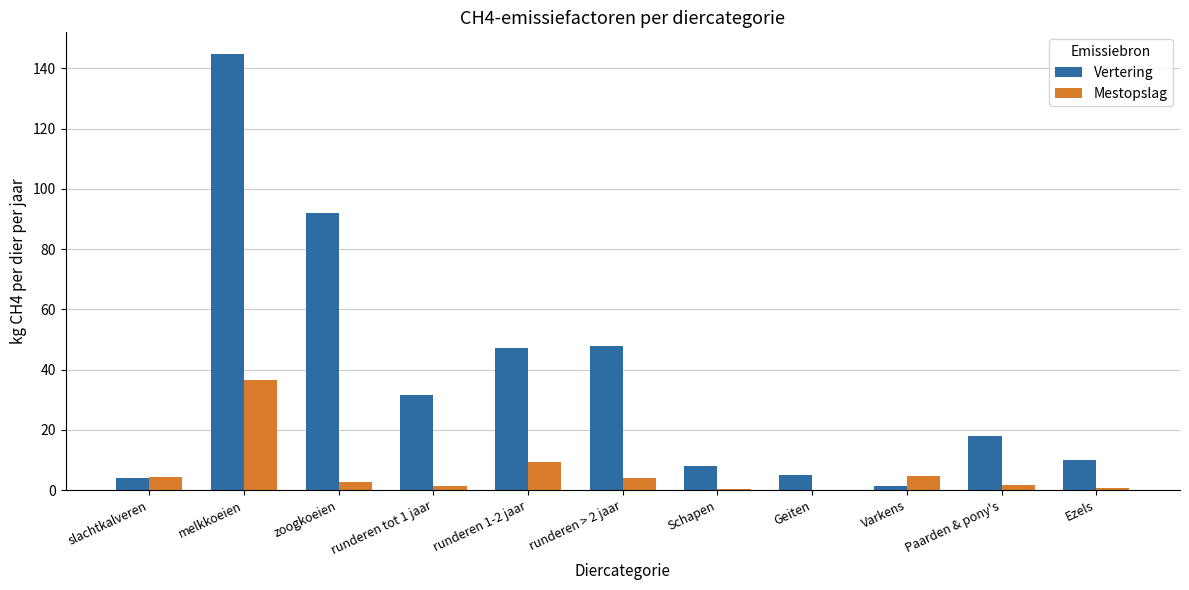

At which label is Vertering closest to 73?

zoogkoeien